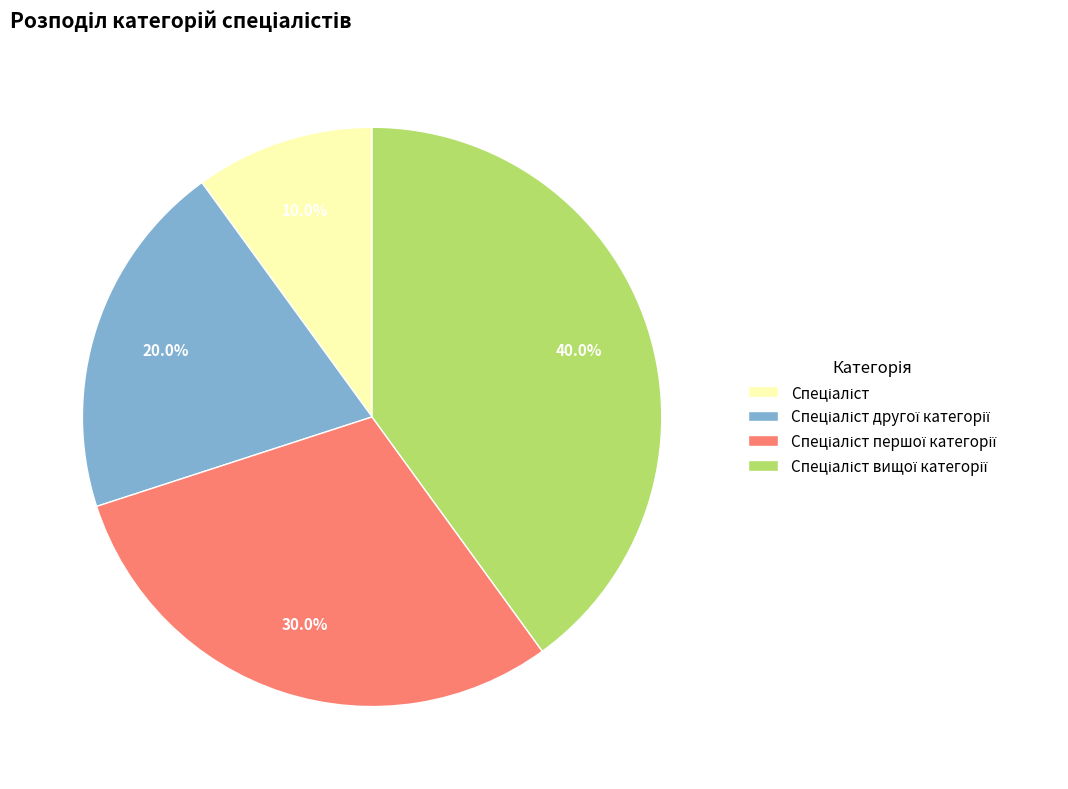

Does any single category account for the majority?

No